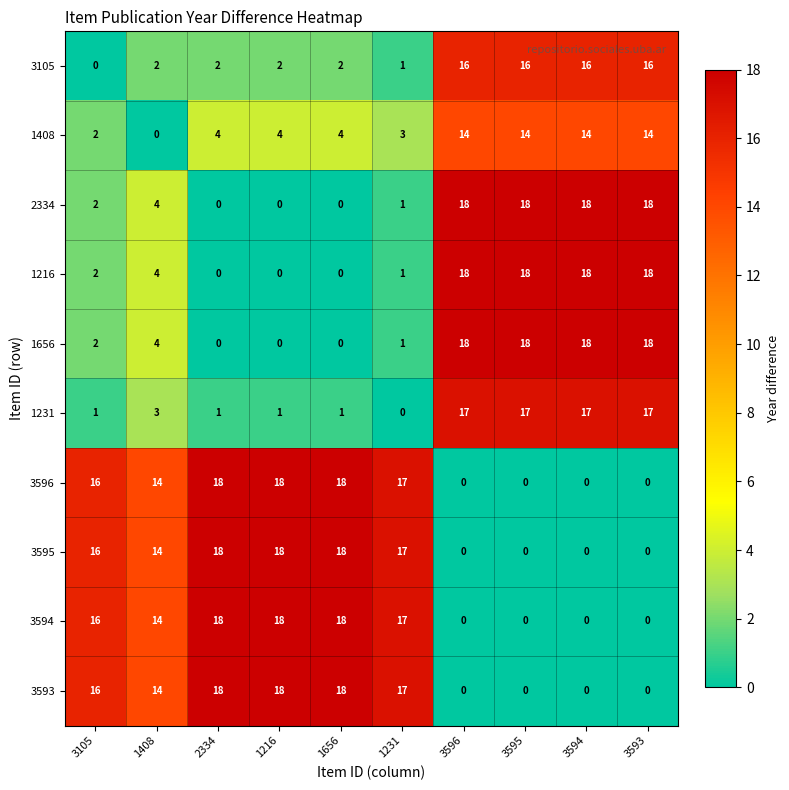

What is the maximum value shown in the chart?

18